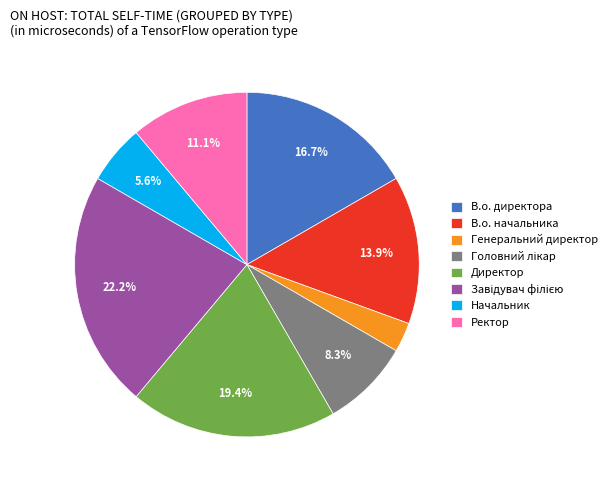

Count the number of slices in the pie.

8